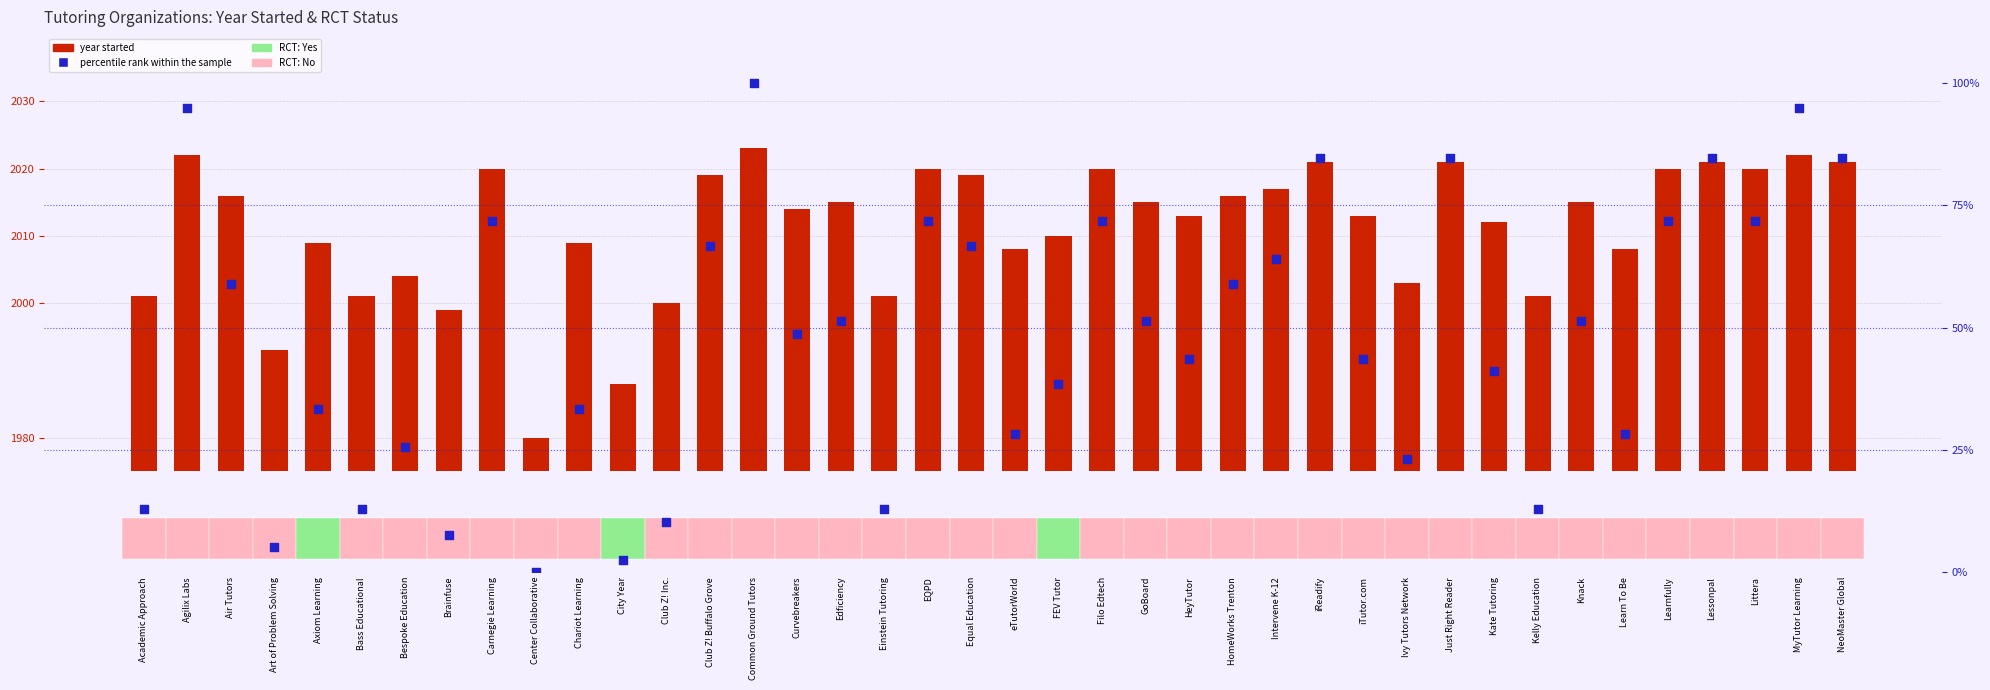

At how many categories does at least one series exceed 7?

39